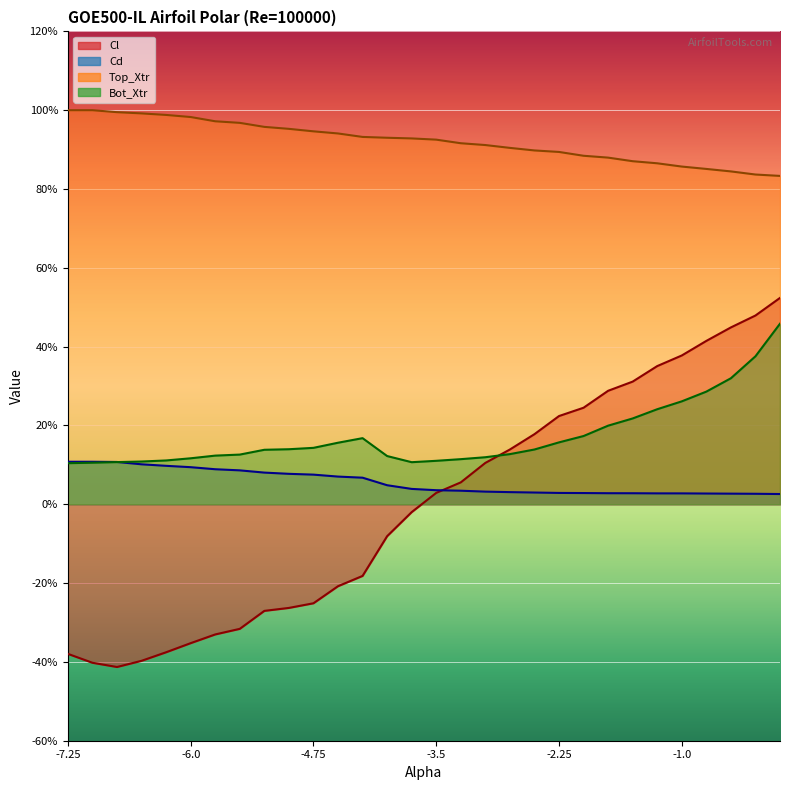

How many lines are shown in the chart?

4